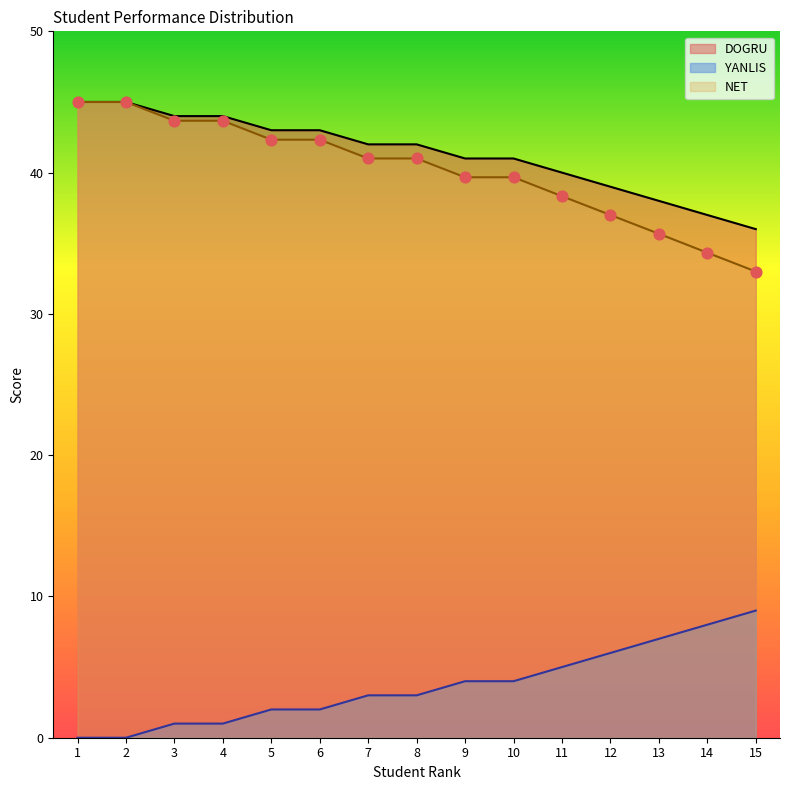

Is the value of YANLIS at 2 greater than the value of NET at 10?

No